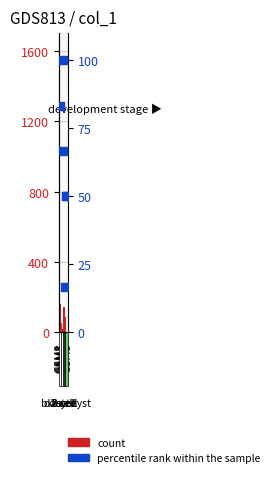

What is the total value across all series at GSM2?

243.4